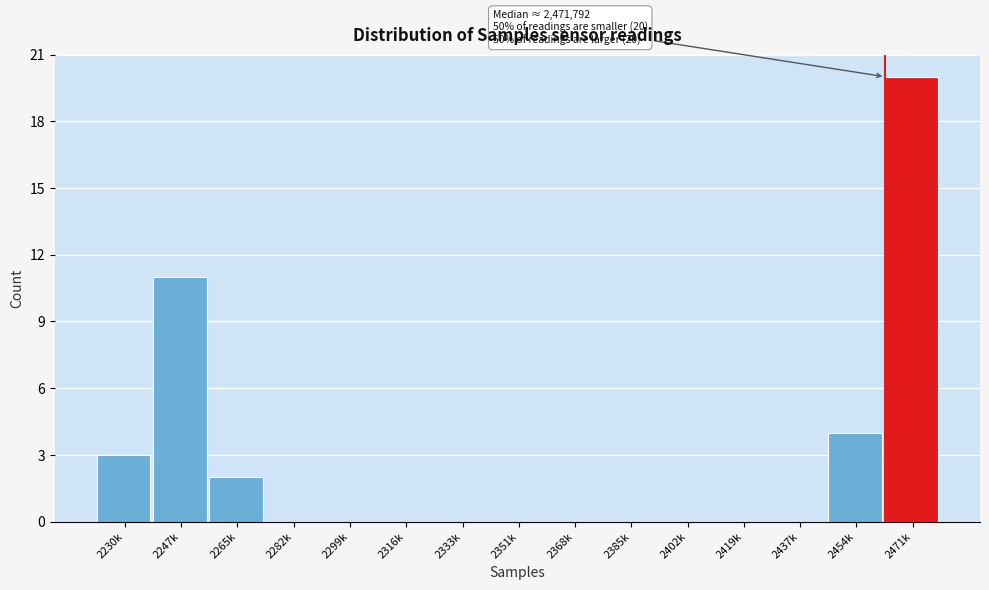

Reading left to right, what are all the values shown in this chart?

2230k=3	2247k=11	2265k=2	2282k=0	2299k=0	2316k=0	2333k=0	2351k=0	2368k=0	2385k=0	2402k=0	2419k=0	2437k=0	2454k=4	2471k=20